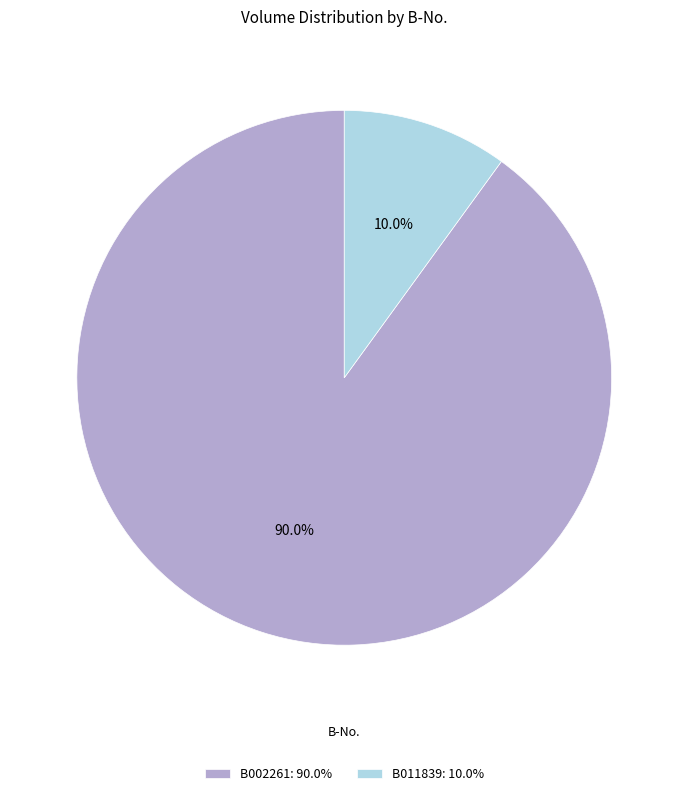

Is it true that B002261 is 76% of the pie?

False